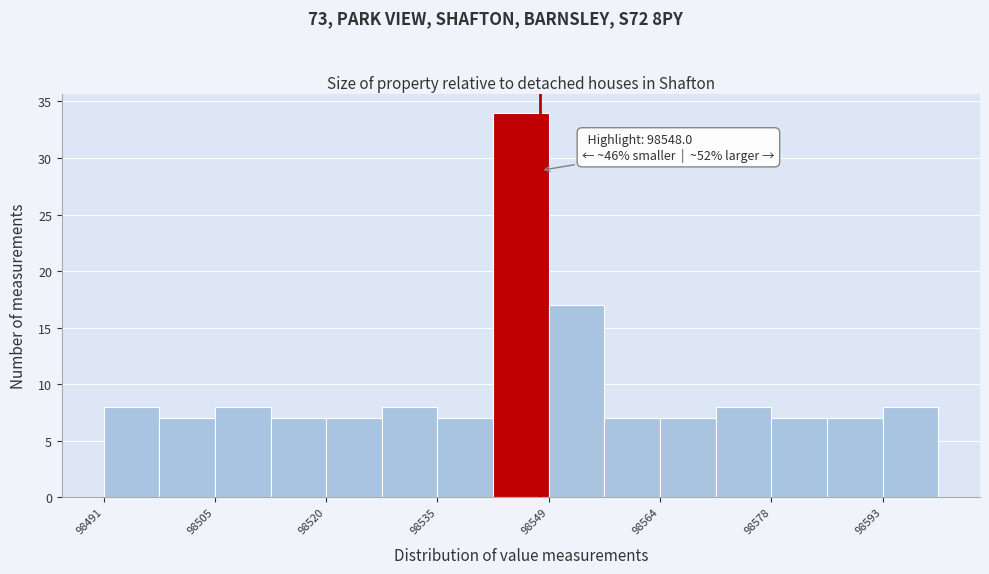

Around what value on the x-axis is the tallest bar? Give the approximate position of its centre, as read against the axis.

98546